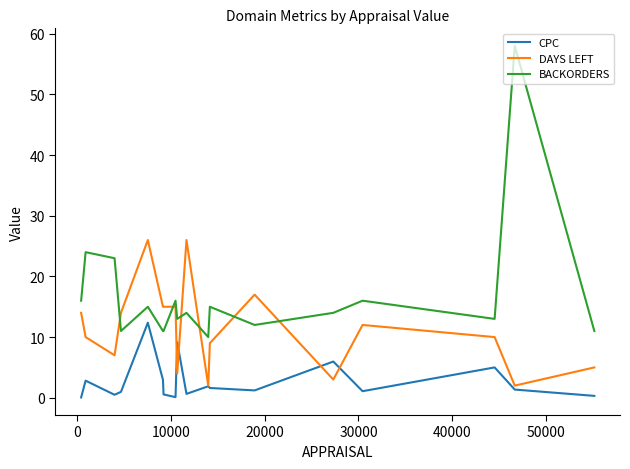

True or false: CPC and BACKORDERS intersect in this chart.

False